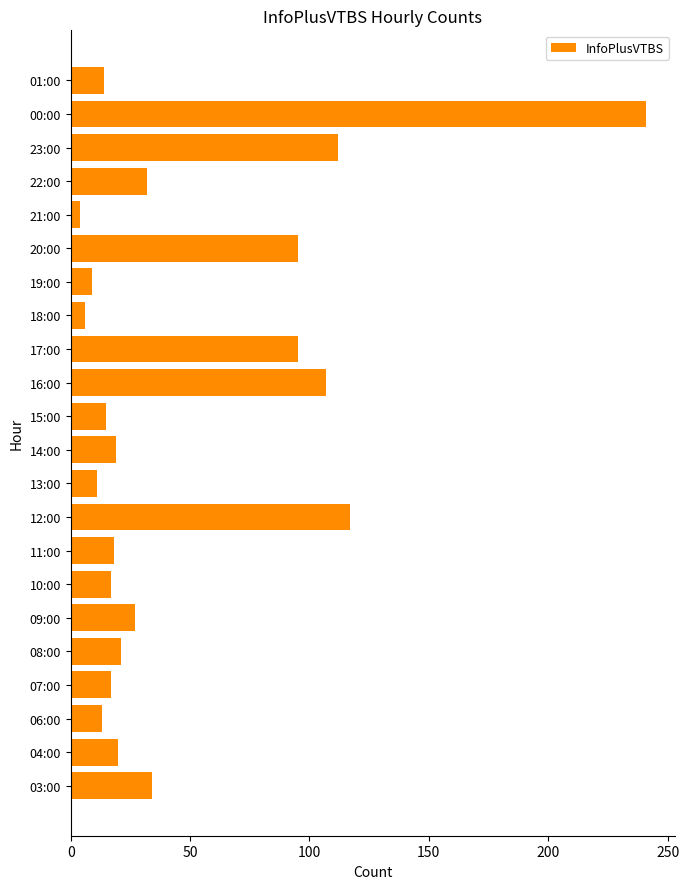

What is the maximum value shown in the chart?

241